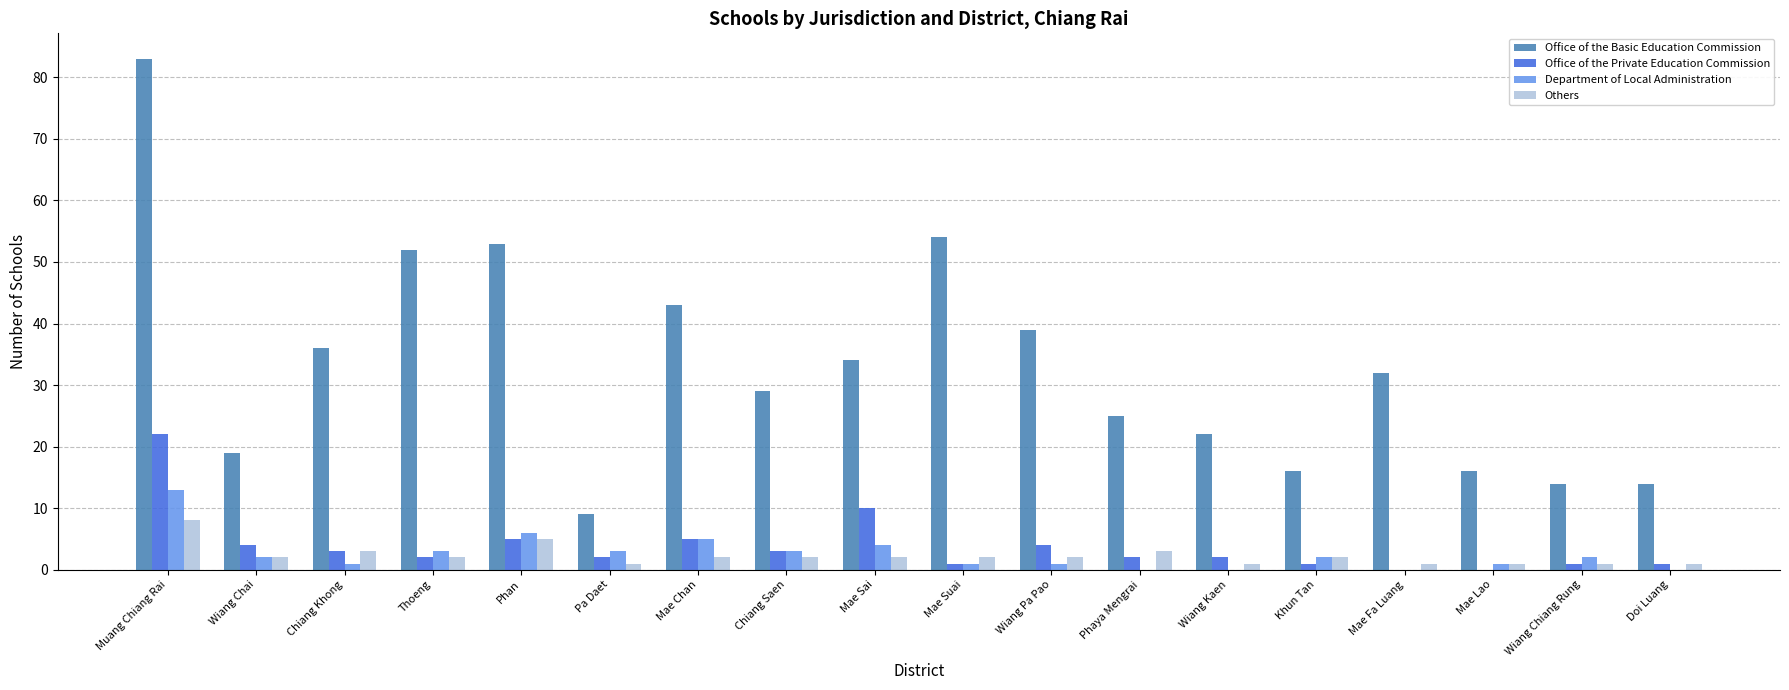

Which category has the highest value in the Department of Local Administration series?

Muang Chiang Rai